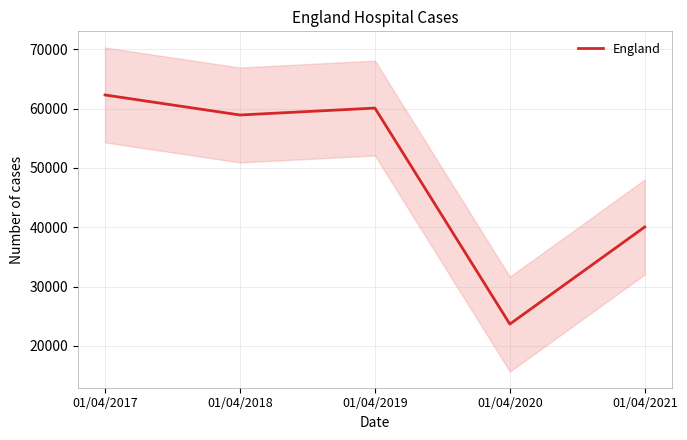

What is the average value?

49020